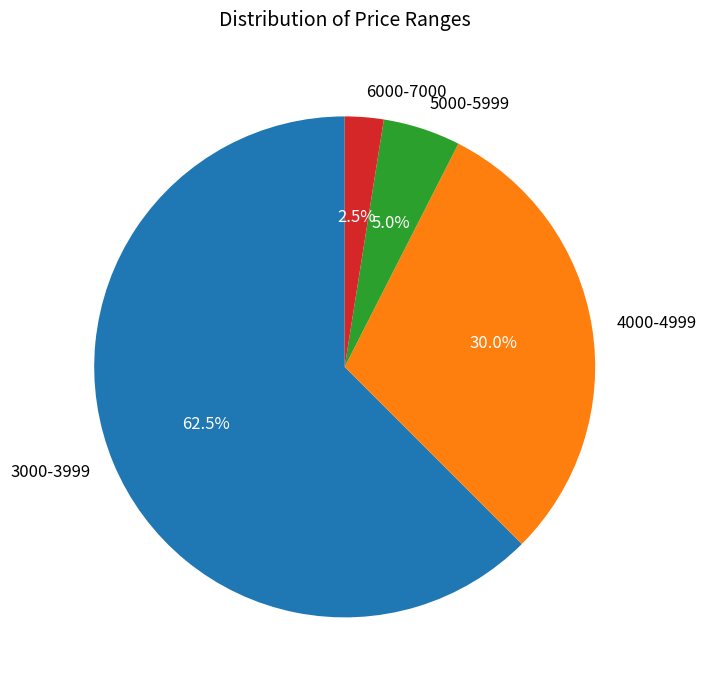

Is there a majority slice in this chart?

Yes